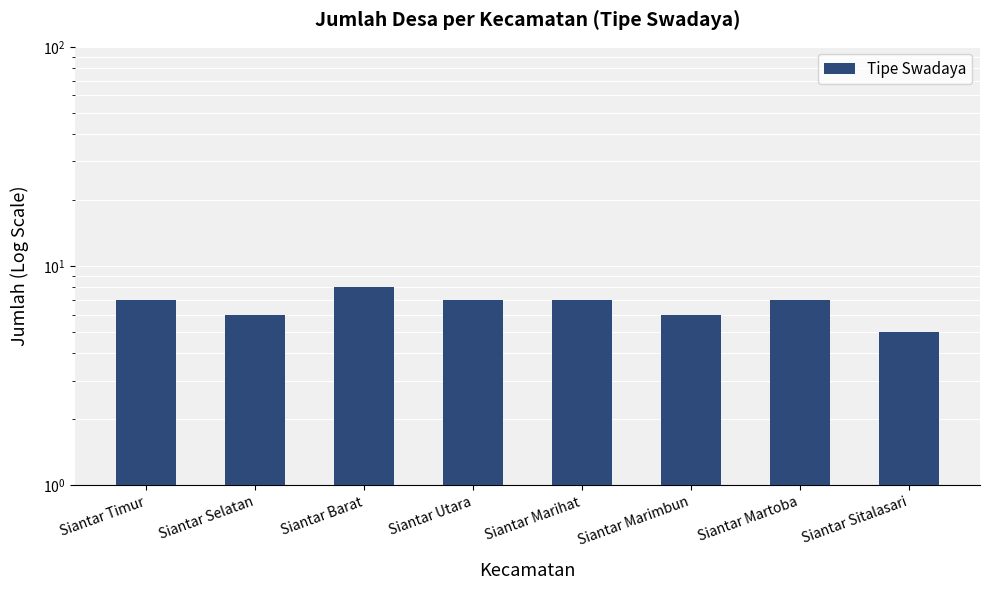

Rank the categories by value from highest to lowest.

Siantar Barat, Siantar Timur, Siantar Utara, Siantar Marihat, Siantar Martoba, Siantar Selatan, Siantar Marimbun, Siantar Sitalasari